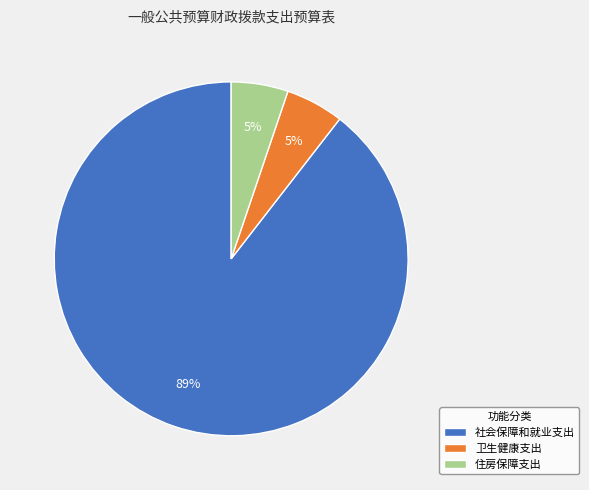

To the nearest percent, what is the combined percentage of 社会保障和就业支出 and 住房保障支出?

95%